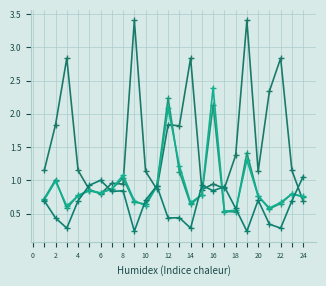

Count the number of data series in this chart.

4